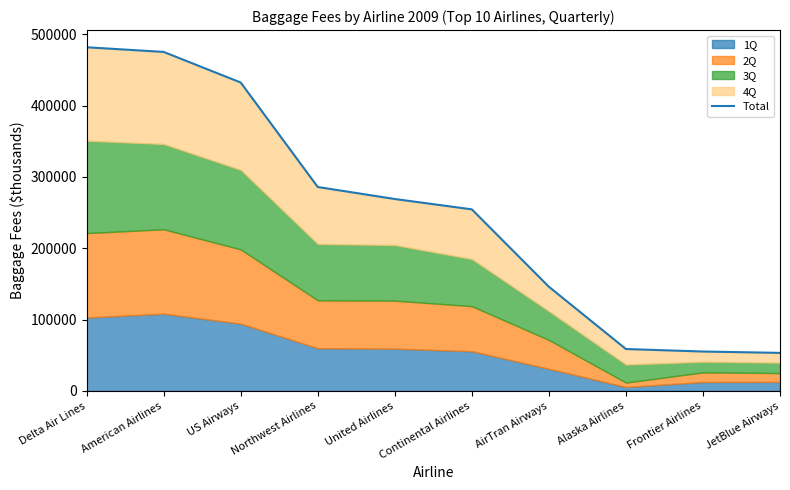

What is the value of the 1st point from the left?

481719